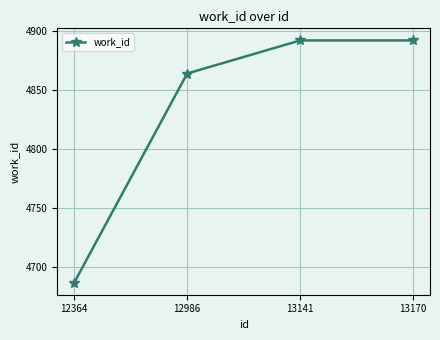

The chart shows a value of 4864 at 12986. True or false?

True